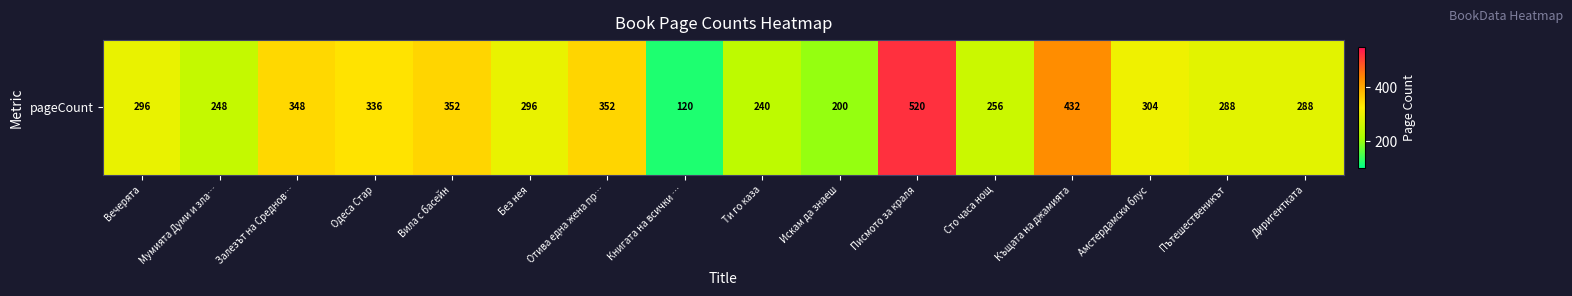

What is the average value?

305